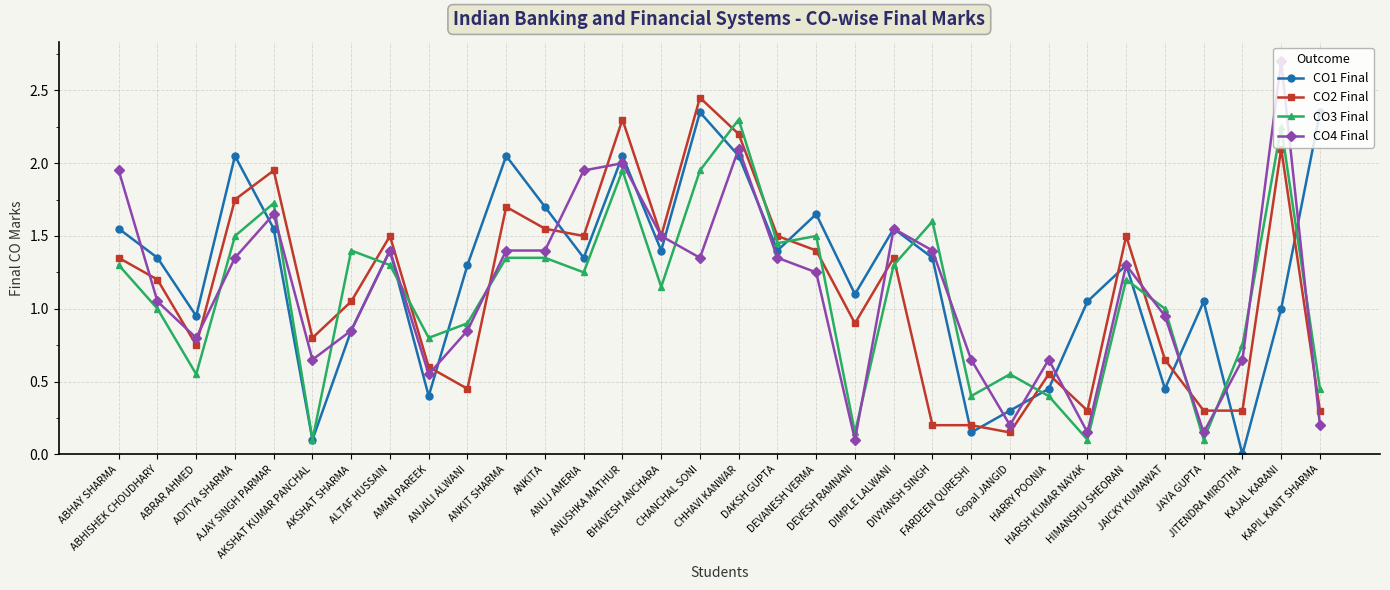

At which label does CO4 Final reach its minimum?

DEVESH RAMNANI